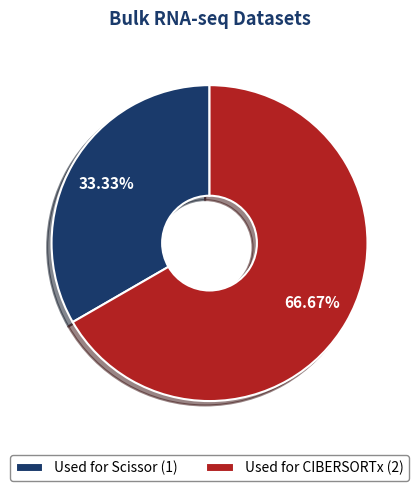

How many slices are in this pie chart?

2